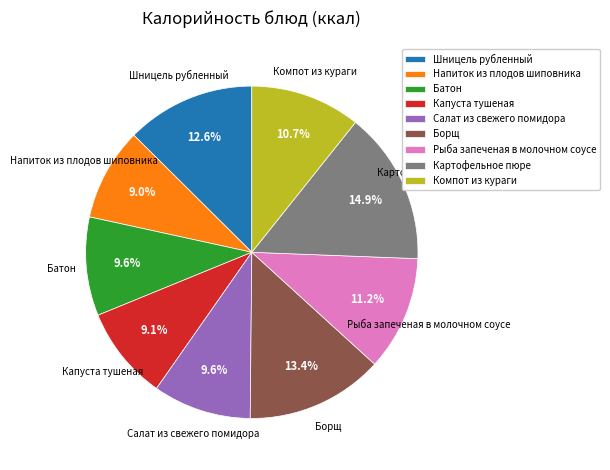

To the nearest percent, what is the difference between the Шницель рубленный and Картофельное пюре slice percentages?

2%